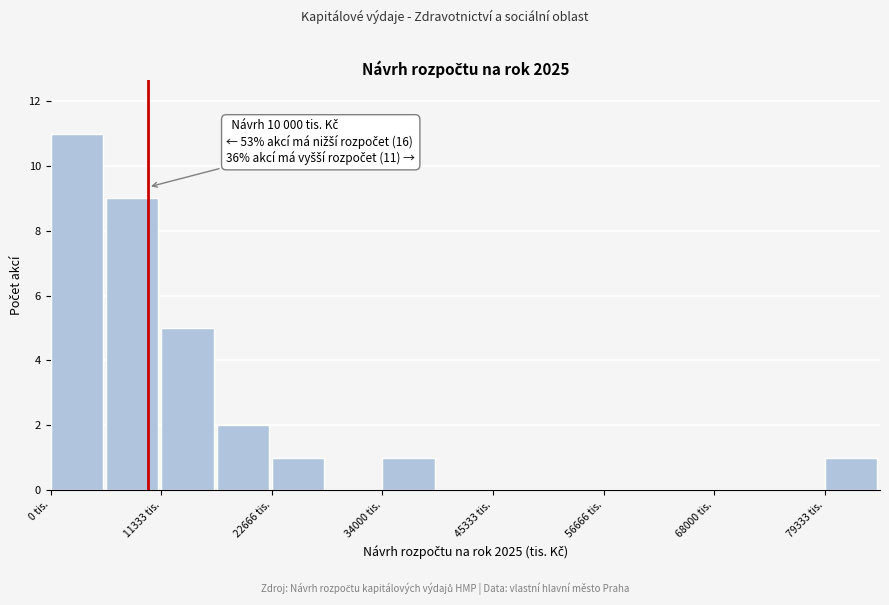

Around what value on the x-axis is the tallest bar? Give the approximate position of its centre, as read against the axis.

2000